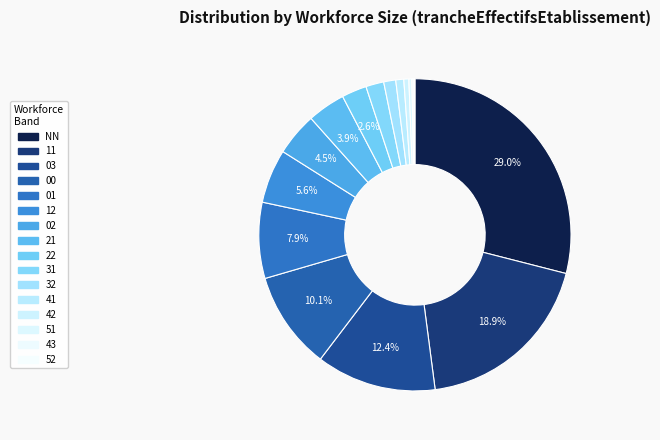

To the nearest percent, what percentage of the pie is 02?

4%